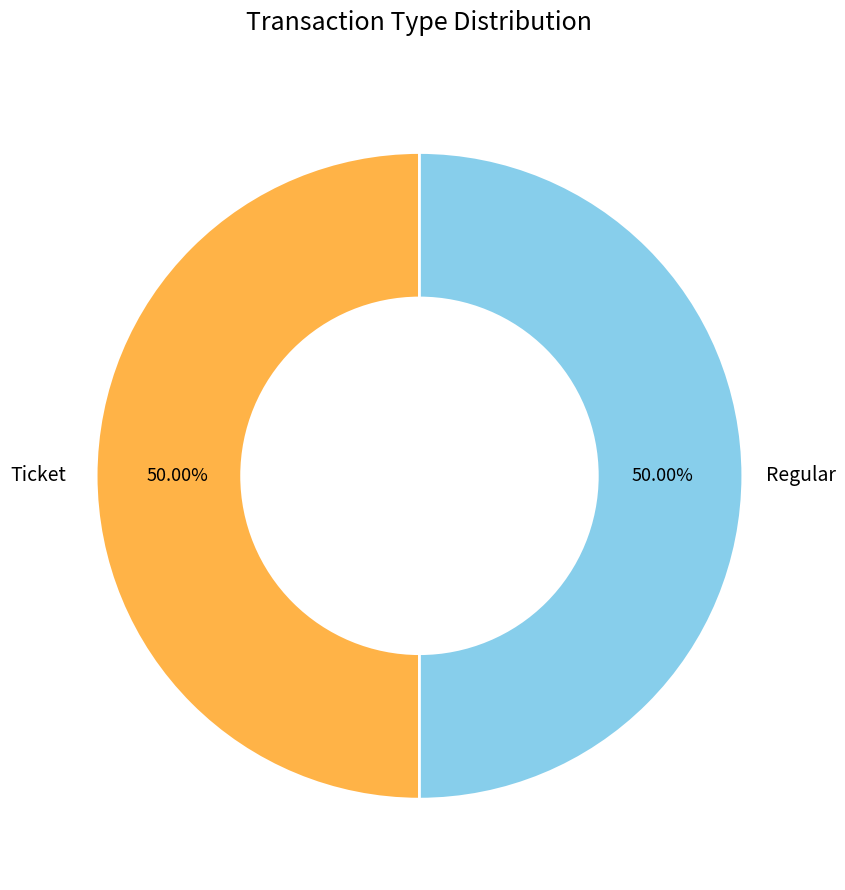

How many segments does this pie chart have?

2